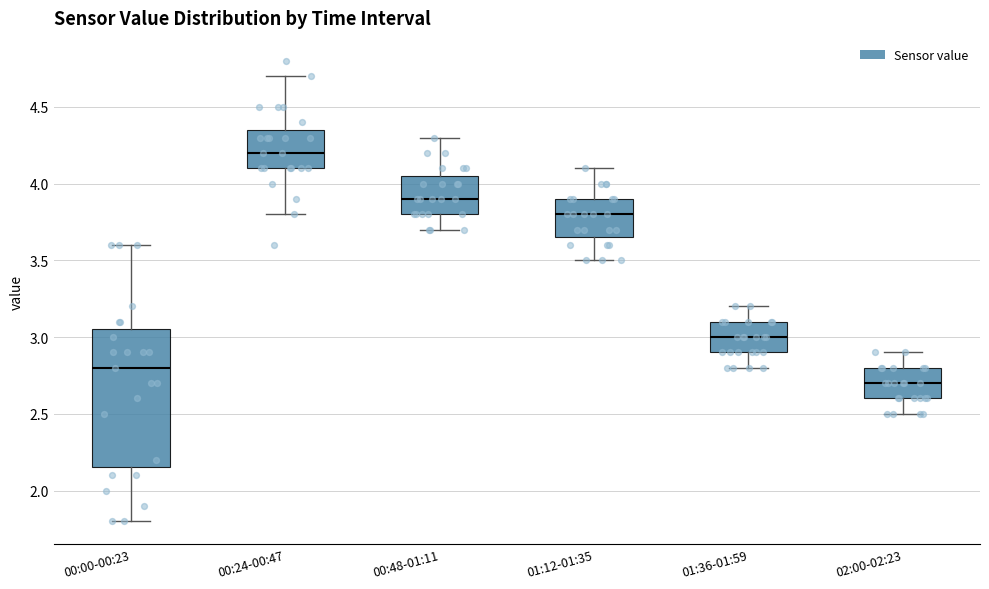

Where is the lower edge of the box for 01:36-01:59 on the y-axis? The values are not printed on the chart, so give them approximately, as read against the axis.

2.90